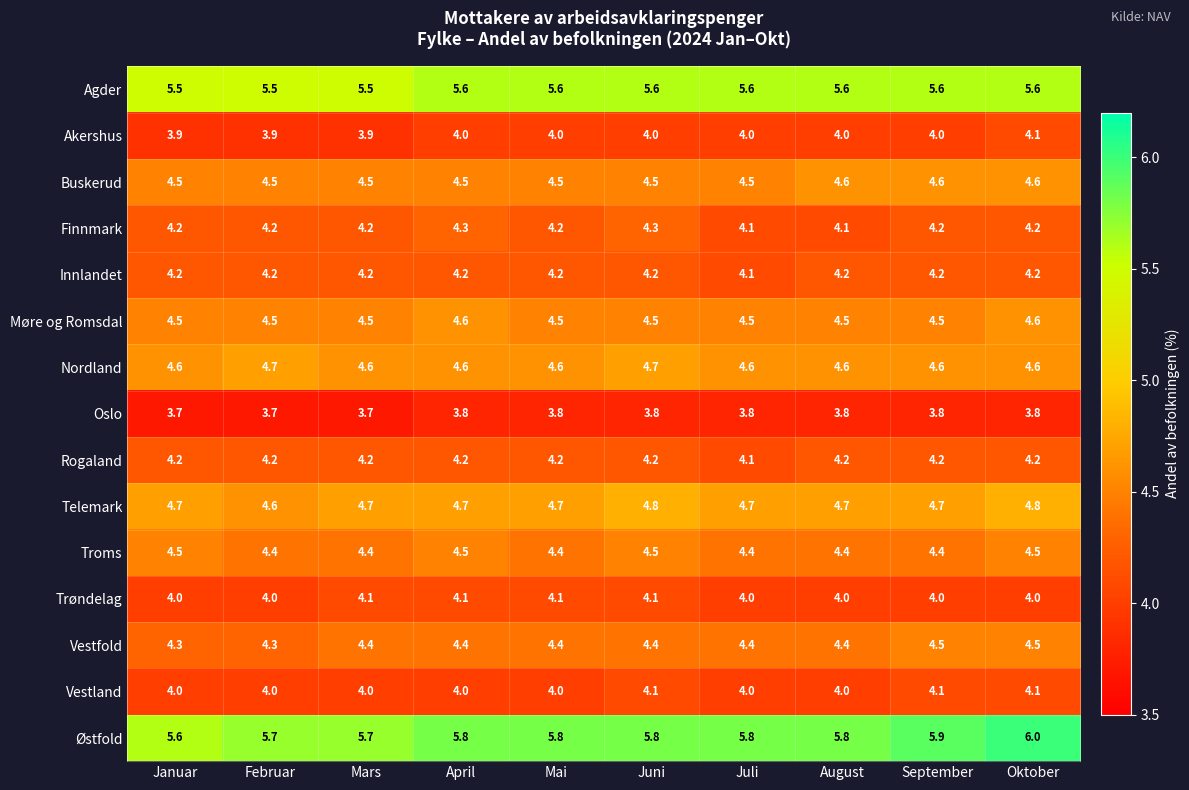

Is the value of Vestland at Oktober greater than the value of Akershus at Mars?

Yes